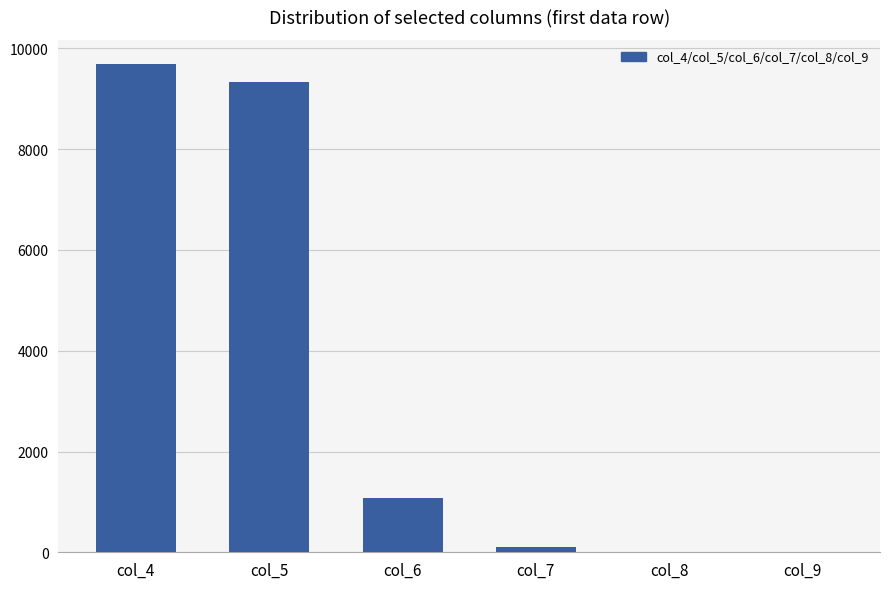

What is the sum of all values?

20228